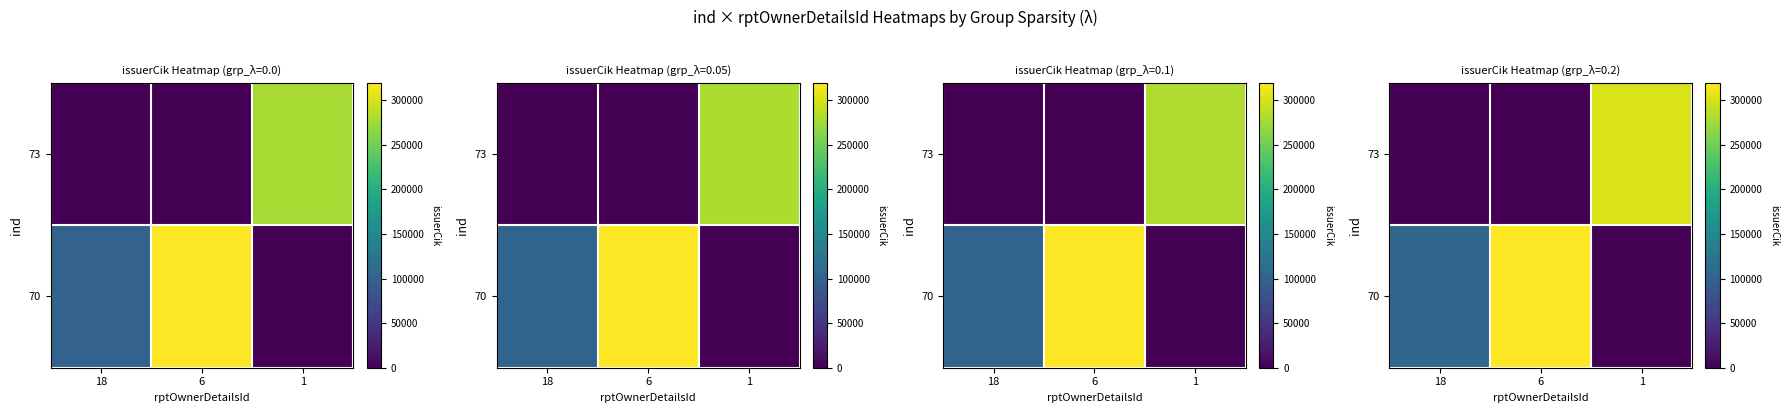

Is it true that 73 equals 0.0 at 6?

True